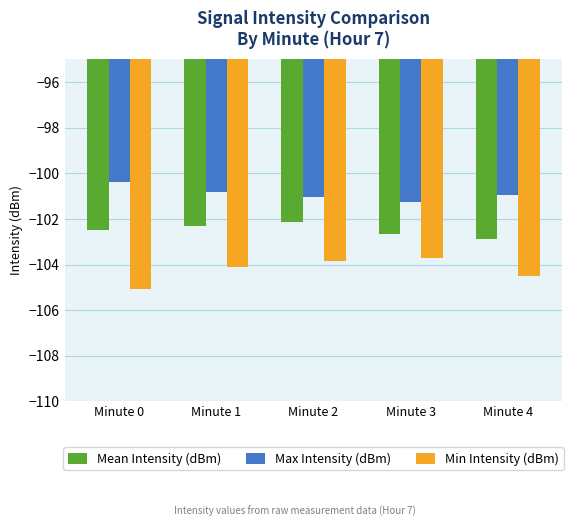

Rank the series by their average value, from highest to lowest.

Max Intensity (dBm), Mean Intensity (dBm), Min Intensity (dBm)